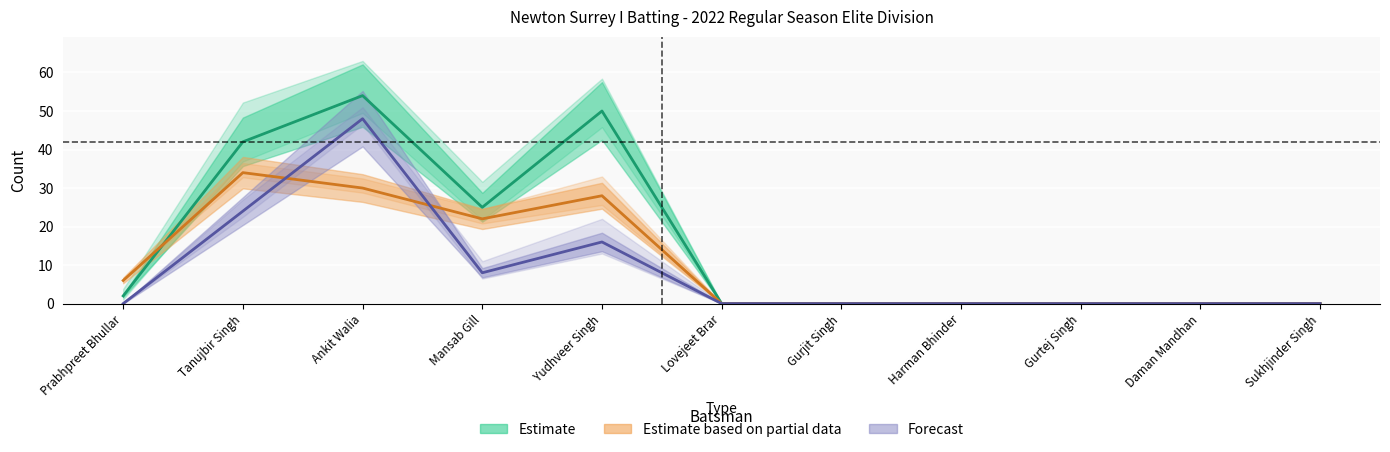

How many lines are shown in the chart?

3